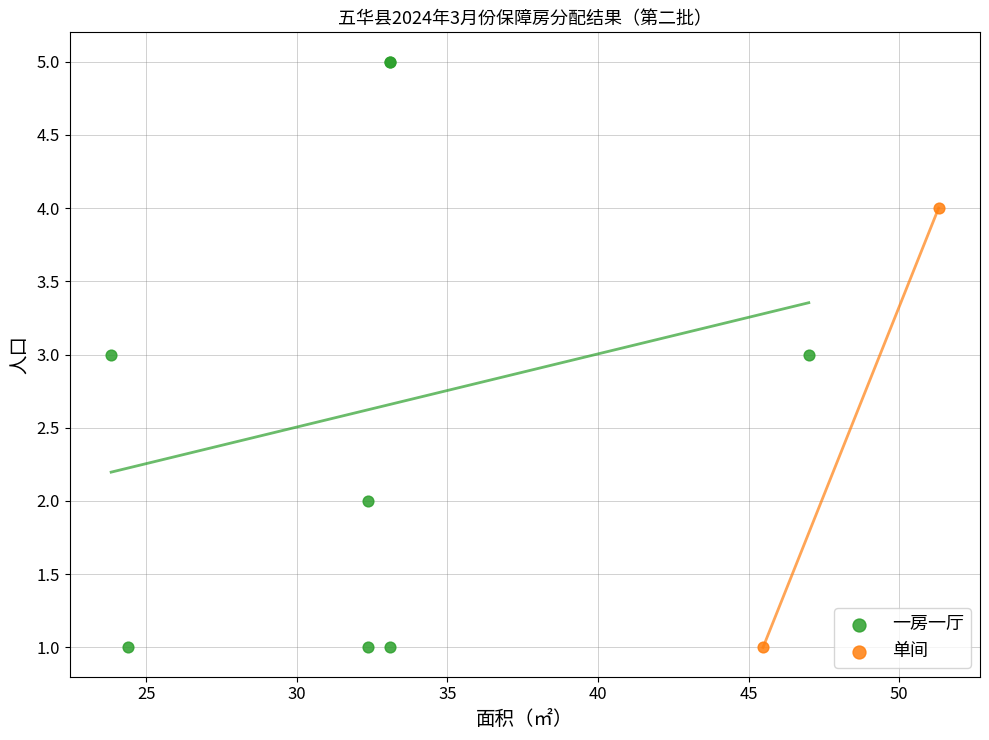

What are all the series names shown in the legend?

一房一厅, 单间